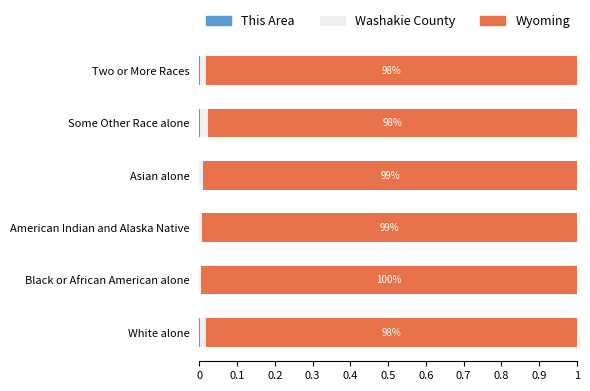

Count the number of data series in this chart.

3